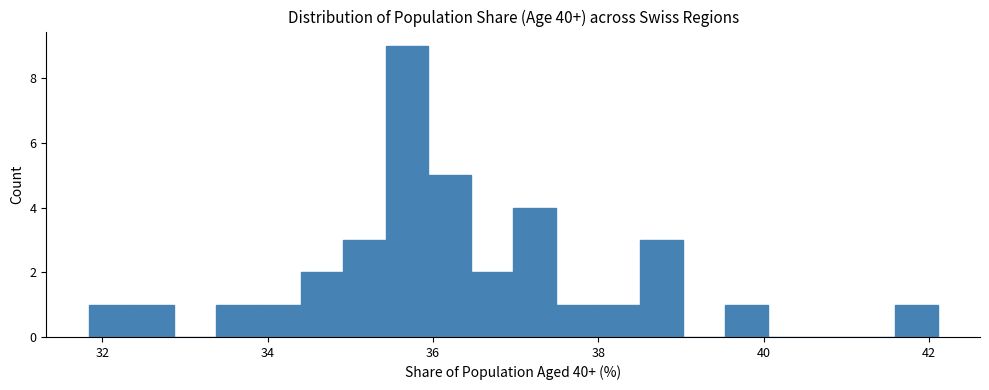

Read against the x-axis, roughly where is the centre of the tallest bar?

35.6